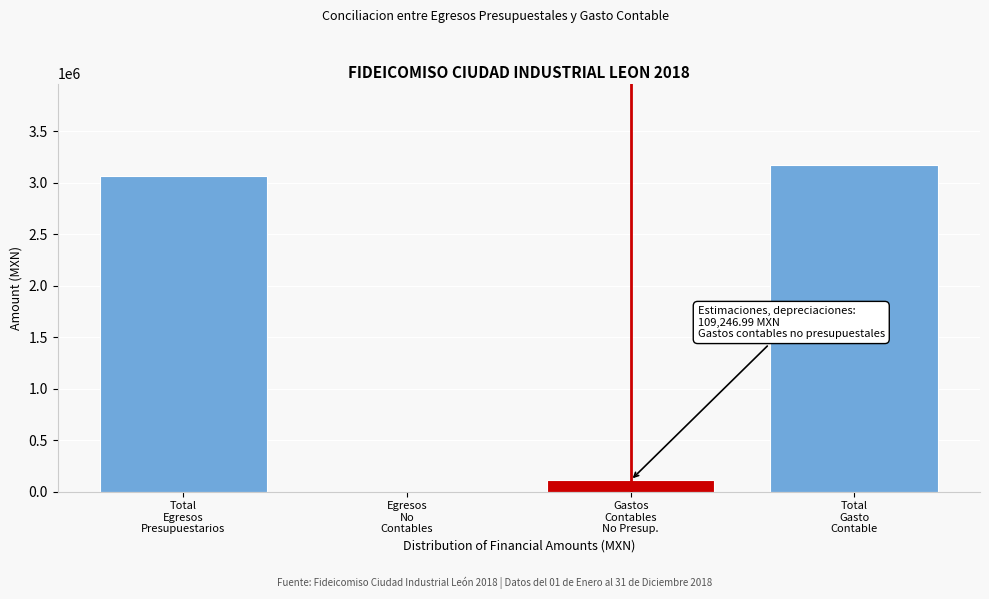

What is the sum of all values?

6341532.9